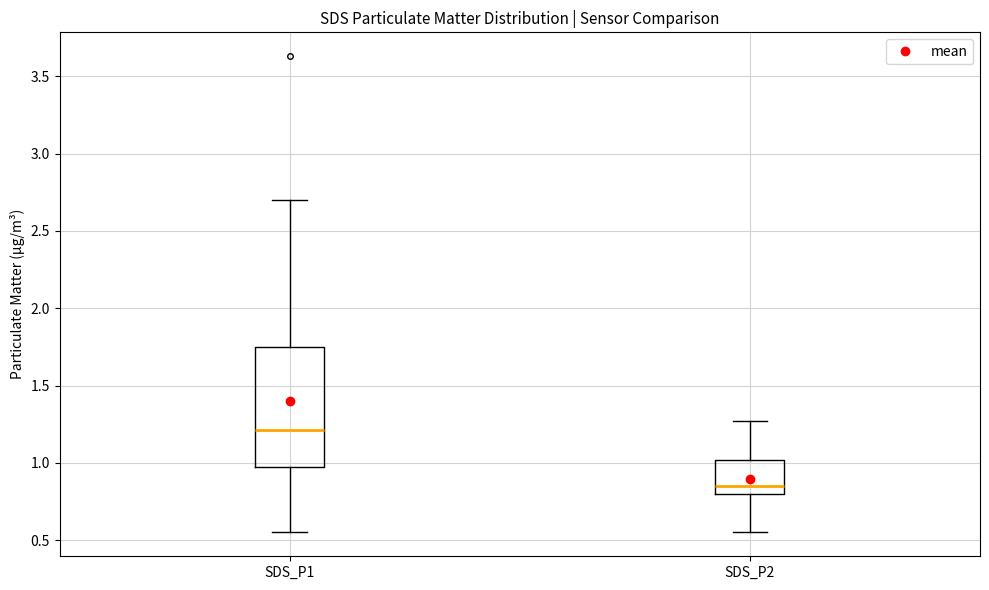

Reading left to right, read every box against the y-axis: the position of its median line, the range the box covers, and the ends of its whiskers. The values are not printed on the chart, so give them approximately, as read against the axis.

SDS_P1: median 1.20, box 0.95 to 1.75, whiskers 0.55 to 2.70
SDS_P2: median 0.85, box 0.80 to 1.00, whiskers 0.55 to 1.25